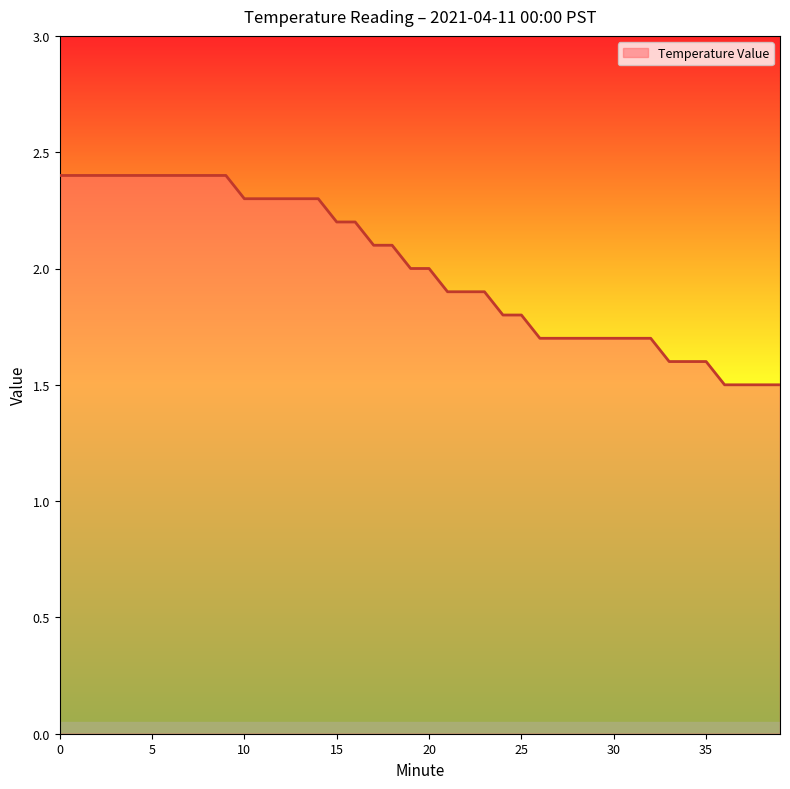

What is the maximum value shown in the chart?

2.4